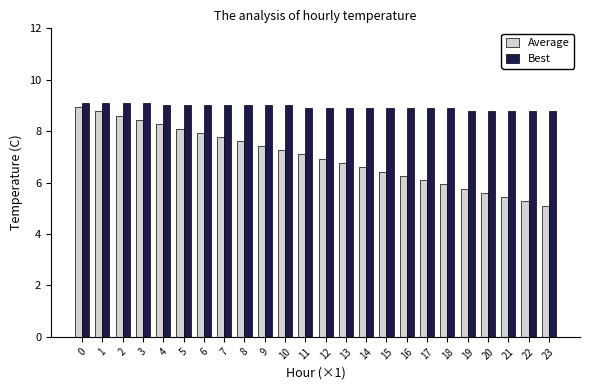

List the series in order of their overall mean, highest first.

Best, Average